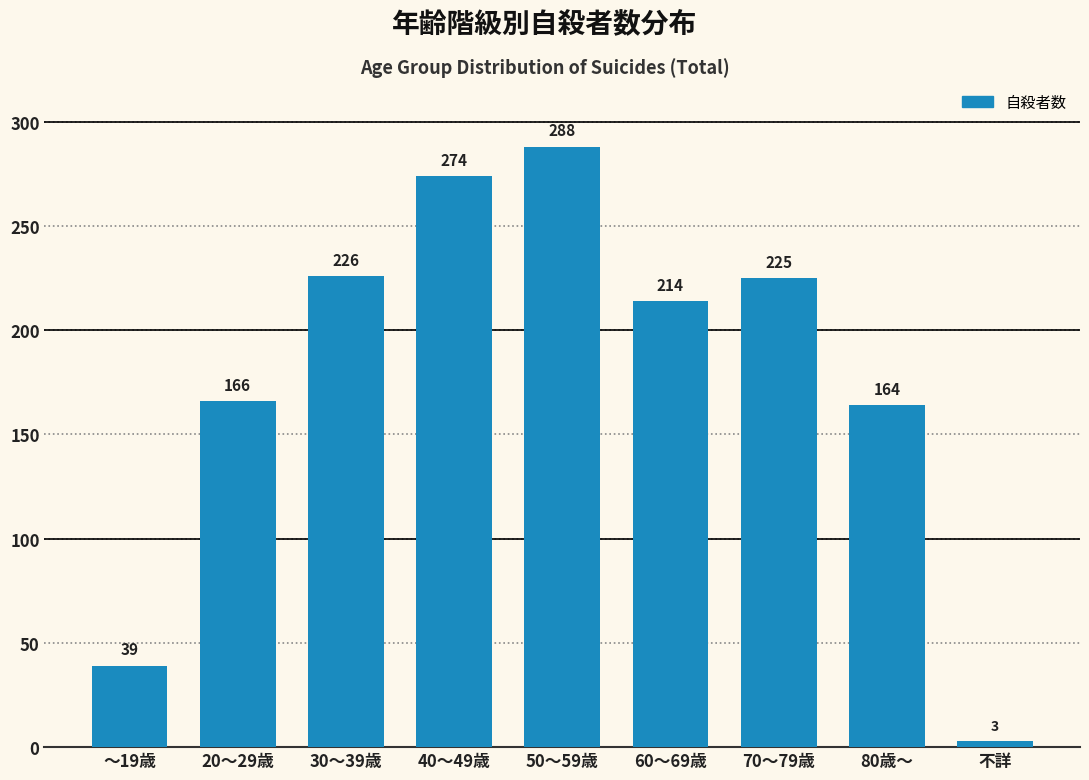

Reading left to right, what are all the values shown in this chart?

～19歳=39	20～29歳=166	30～39歳=226	40～49歳=274	50～59歳=288	60～69歳=214	70～79歳=225	80歳～=164	不詳=3